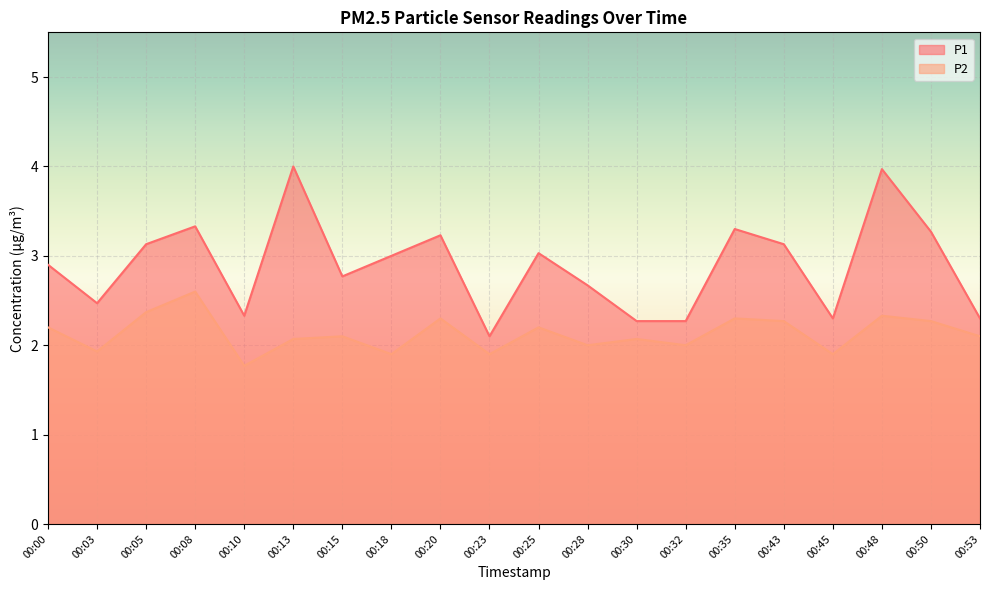

True or false: P1 and P2 intersect in this chart.

False